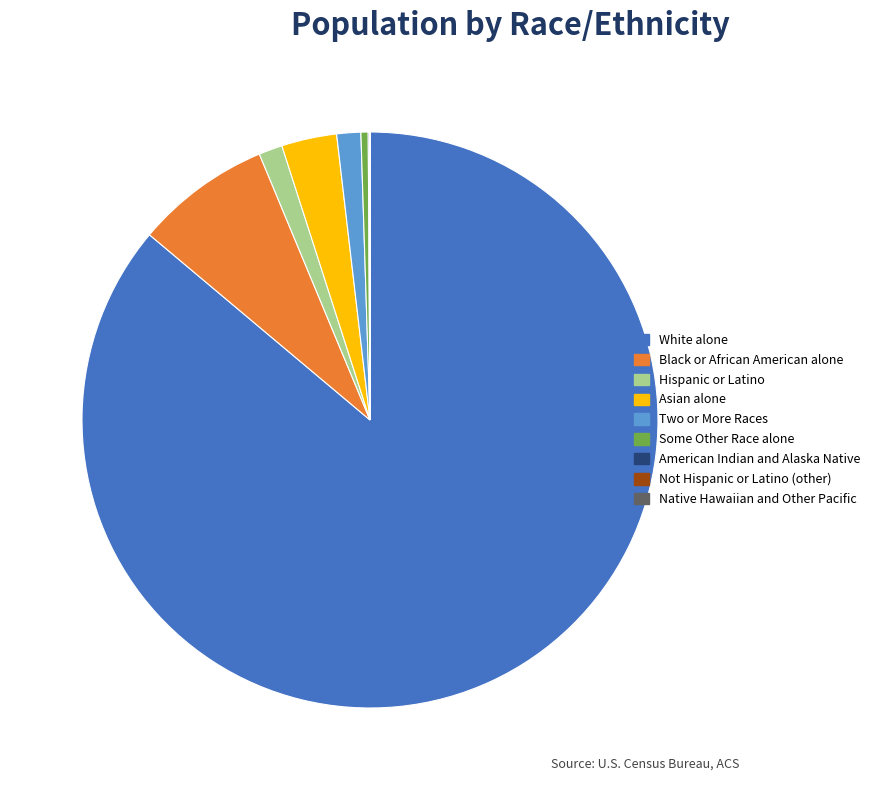

True or false: White alone accounts for 86% of the total.

True